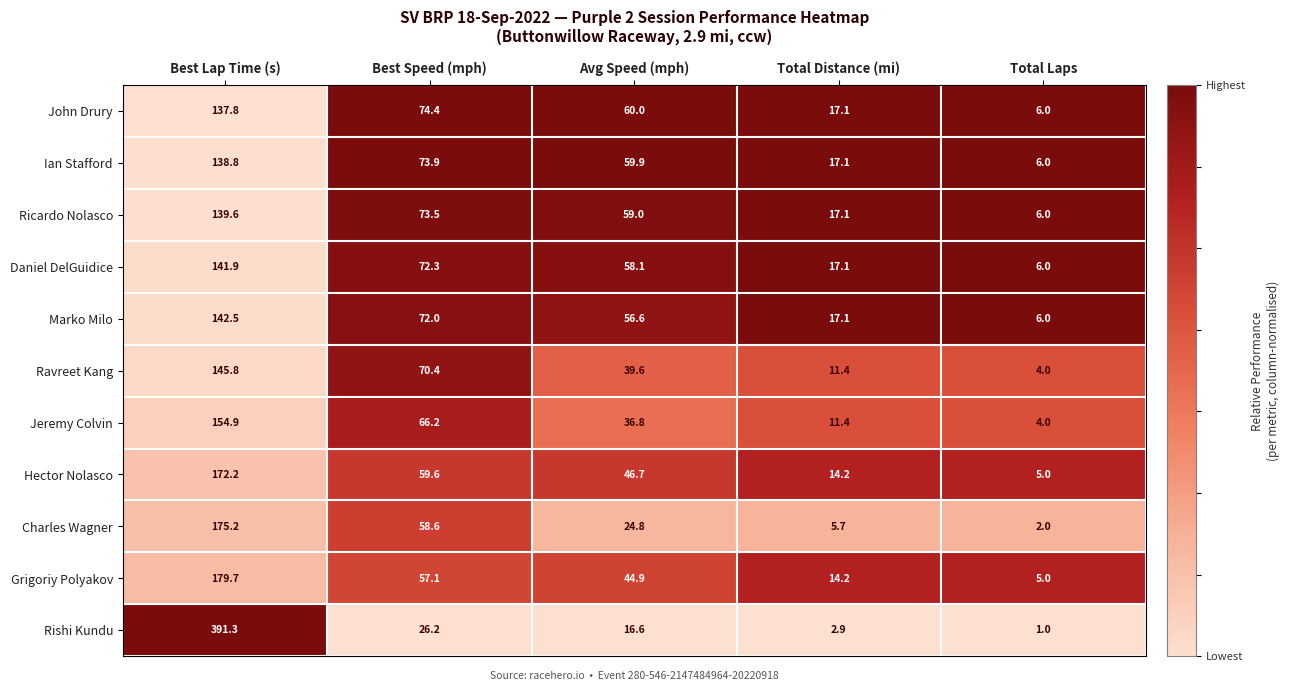

Which series has the largest total across all categories?

Rishi Kundu